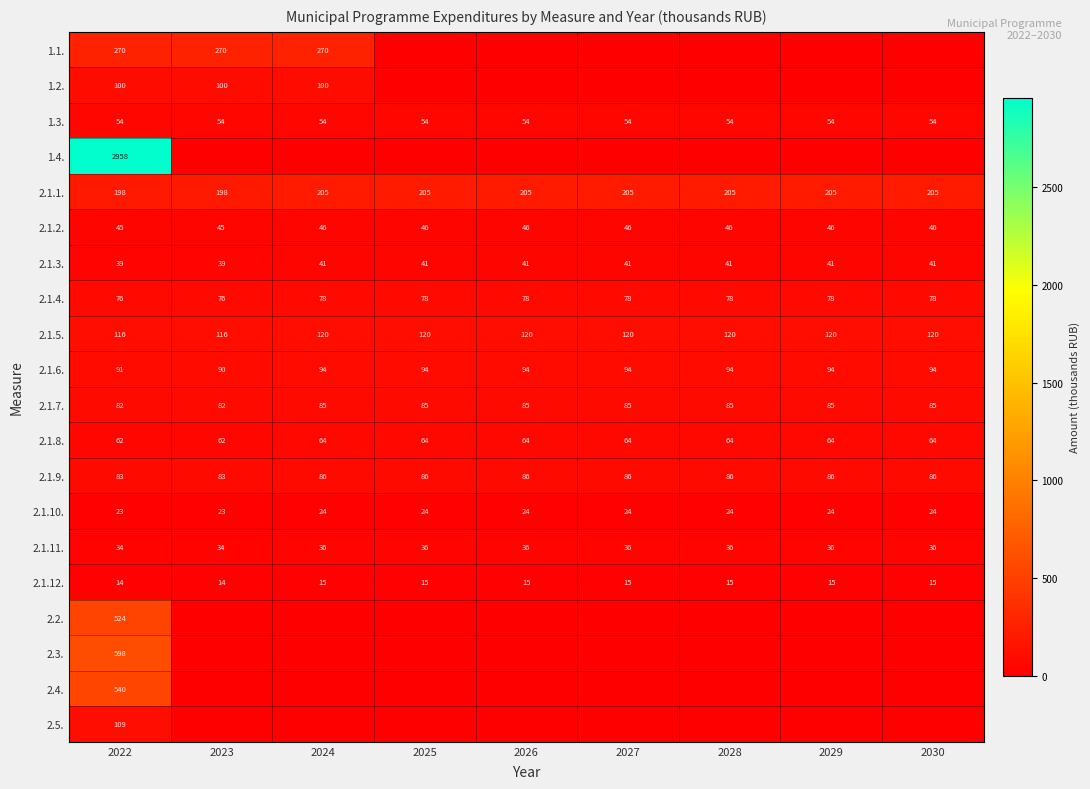

Which series changed the most between 2027 and 2029?

1.1.